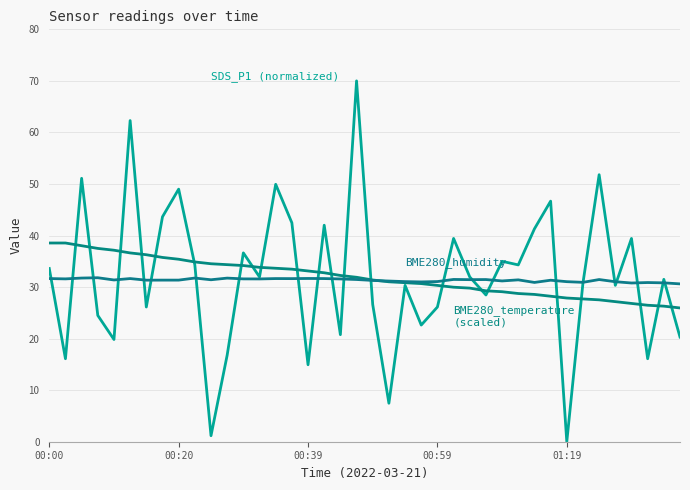

Is this an area chart (filled region under the line)?

No